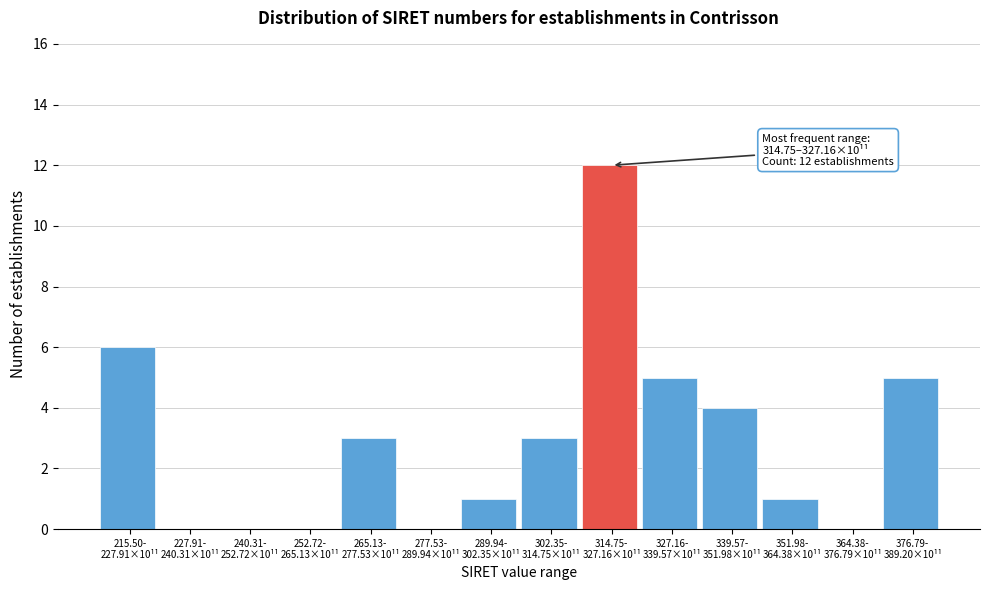

What is the greatest value displayed?

12